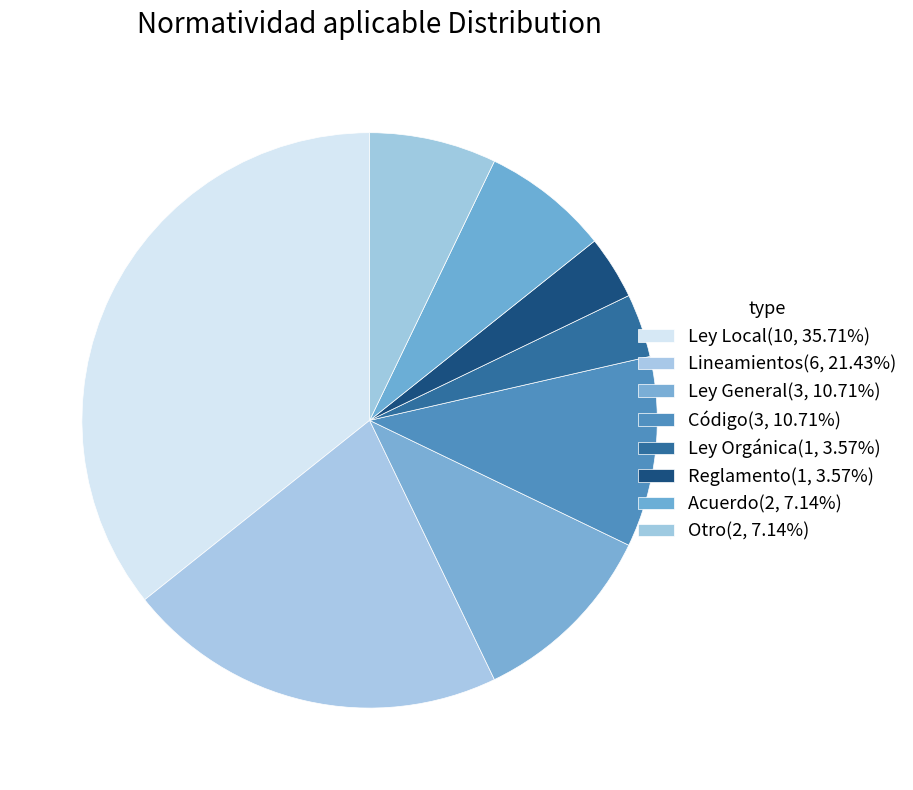

True or false: Ley General accounts for 5% of the total.

False